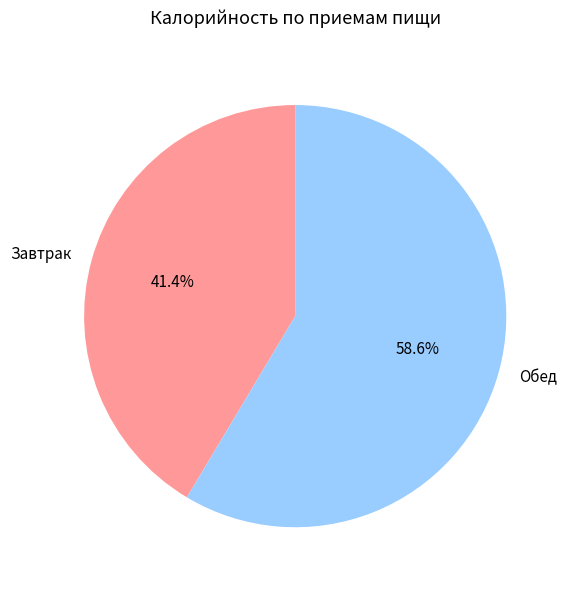

What is the total percentage of Завтрак and Обед?

100.0%